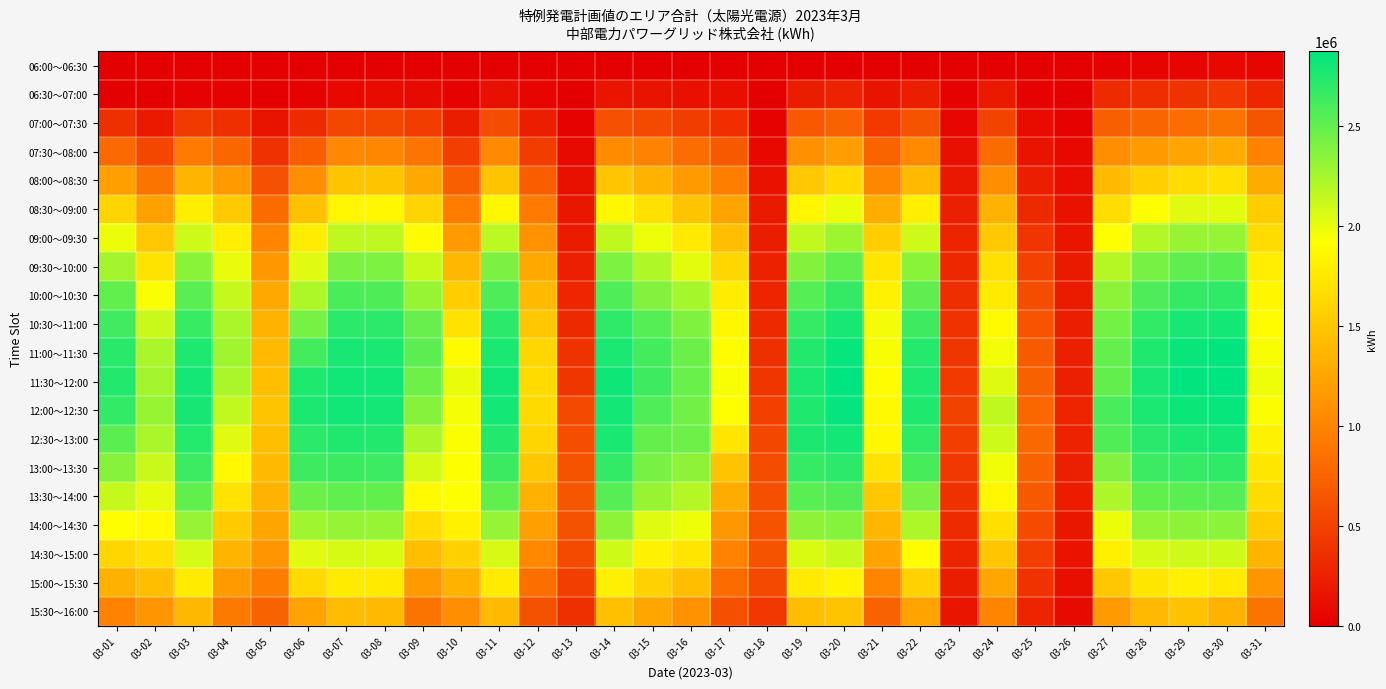

List the series in order of their peak value, highest first.

11:30～12:00, 11:00～11:30, 12:00～12:30, 12:30～13:00, 10:30～11:00, 13:00～13:30, 10:00～10:30, 13:30～14:00, 09:30～10:00, 14:00～14:30, 09:00～09:30, 14:30～15:00, 08:30～09:00, 15:00～15:30, 08:00～08:30, 15:30～16:00, 07:30～08:00, 07:00～07:30, 06:30～07:00, 06:00～06:30